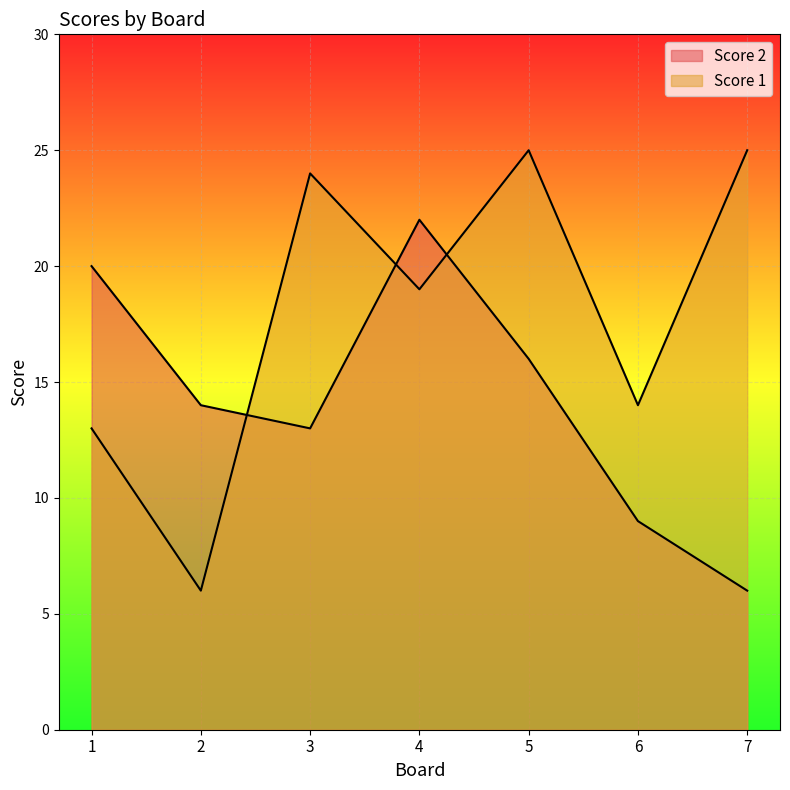

Reading left to right, transcribe all the data shown in this chart.

Score 2: 20	14	13	22	16	9	6
Score 1: 13	6	24	19	25	14	25